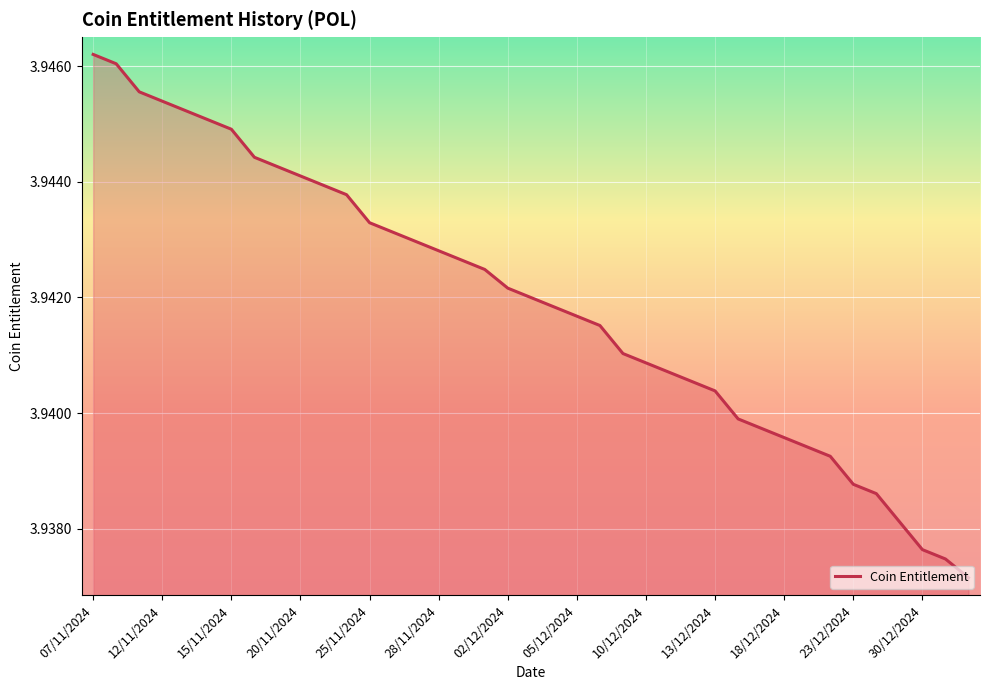

How many lines are shown in the chart?

1